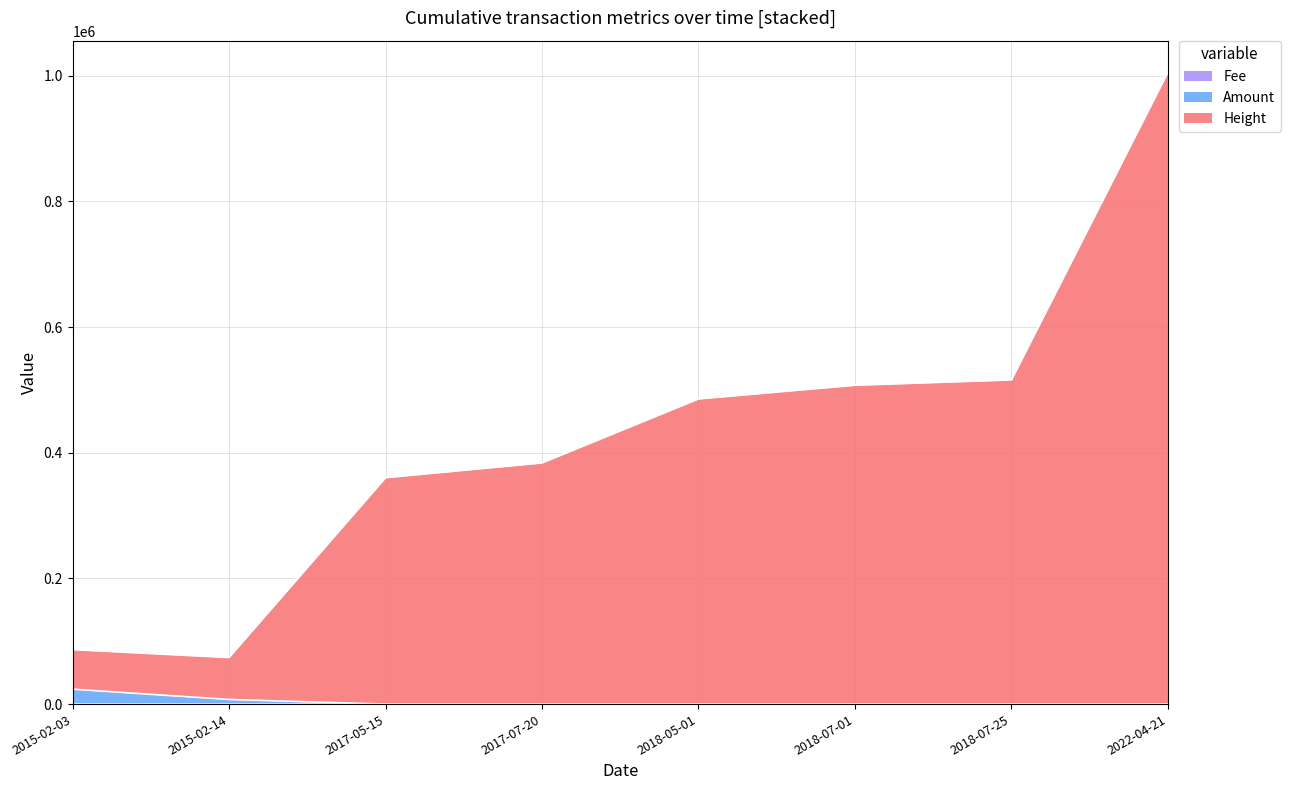

What position from the left is 2018-07-25?

7